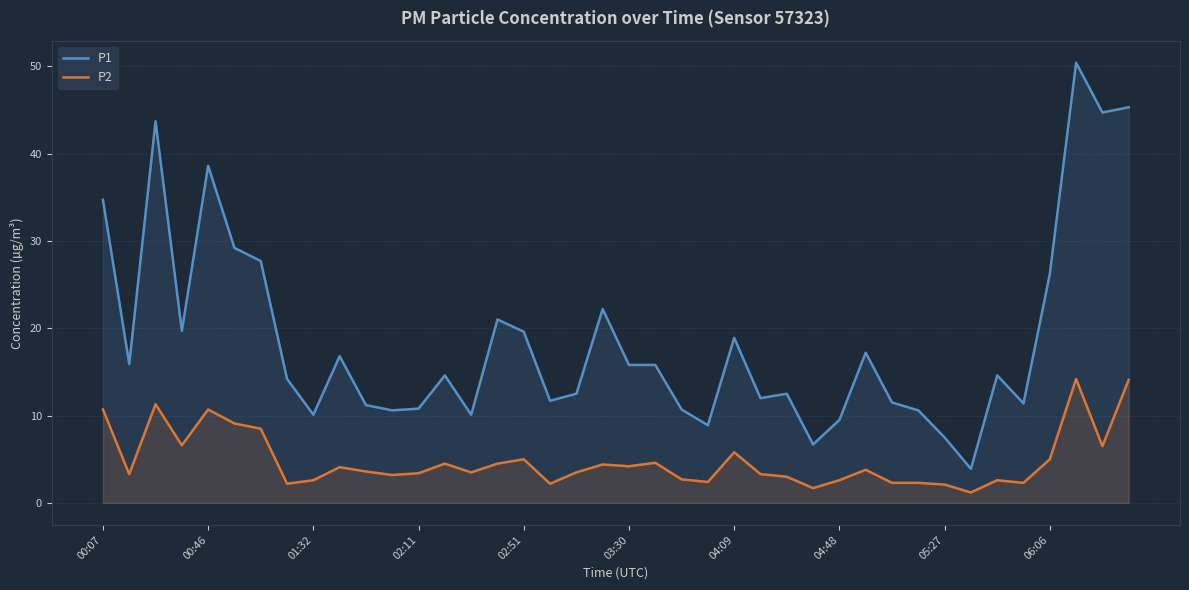

How many interior local peaks does the P2 series have?

11